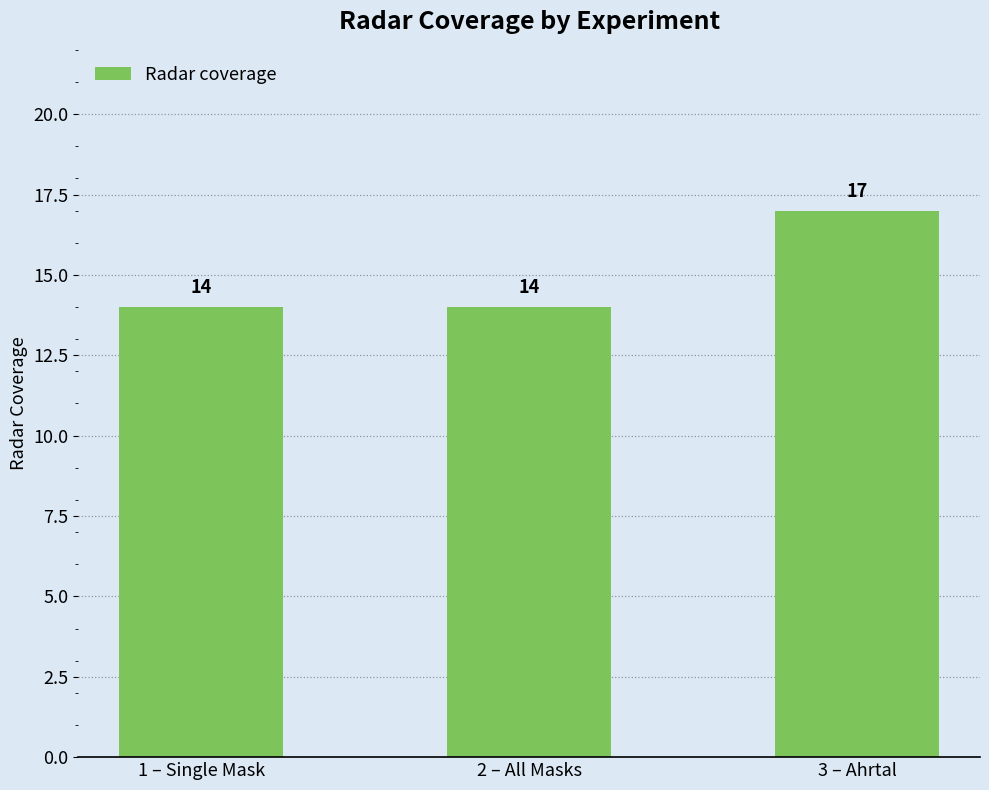

The value at 3 – Ahrtal is 4. True or false?

False